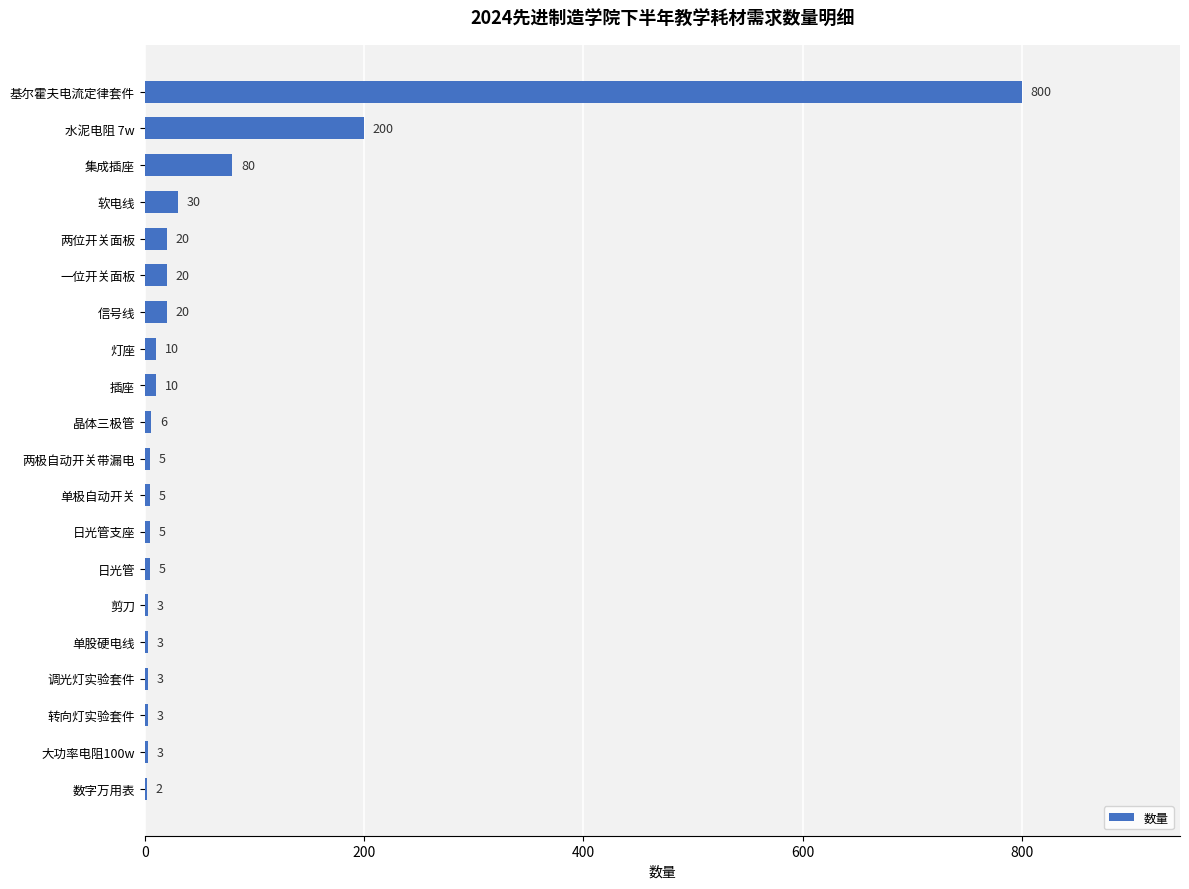

Which has a higher value, 插座 or 一位开关面板?

一位开关面板